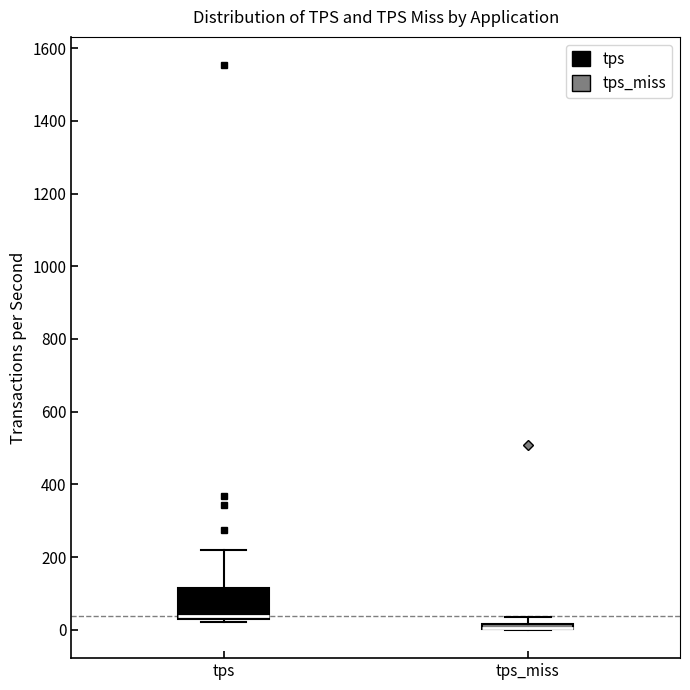

Which box is the tallest, from its lower edge to its upper edge?

tps